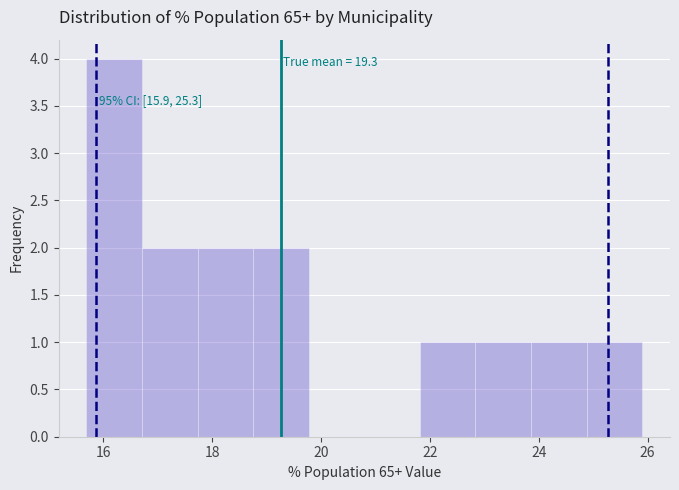

Which range on the x-axis has the tallest bar?

15.6 to 16.8